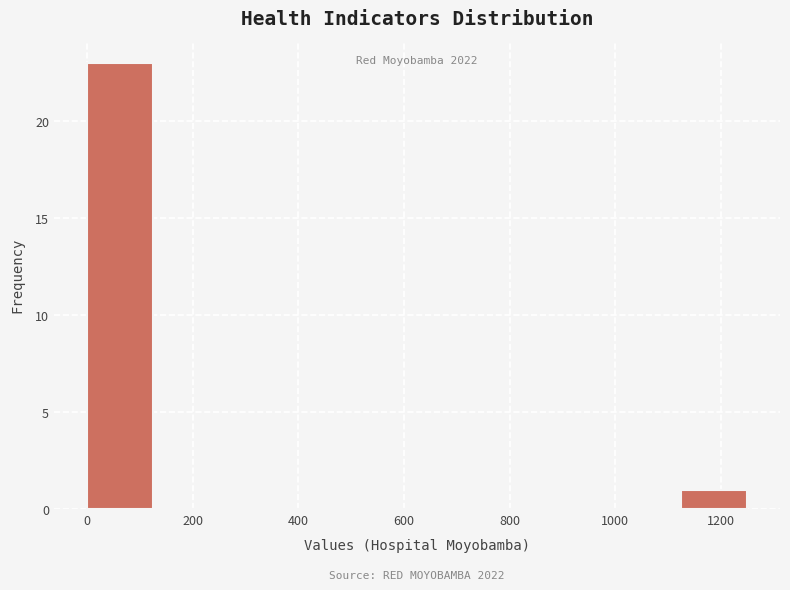

Over which range of the x-axis is the bar tallest?

0 to 120